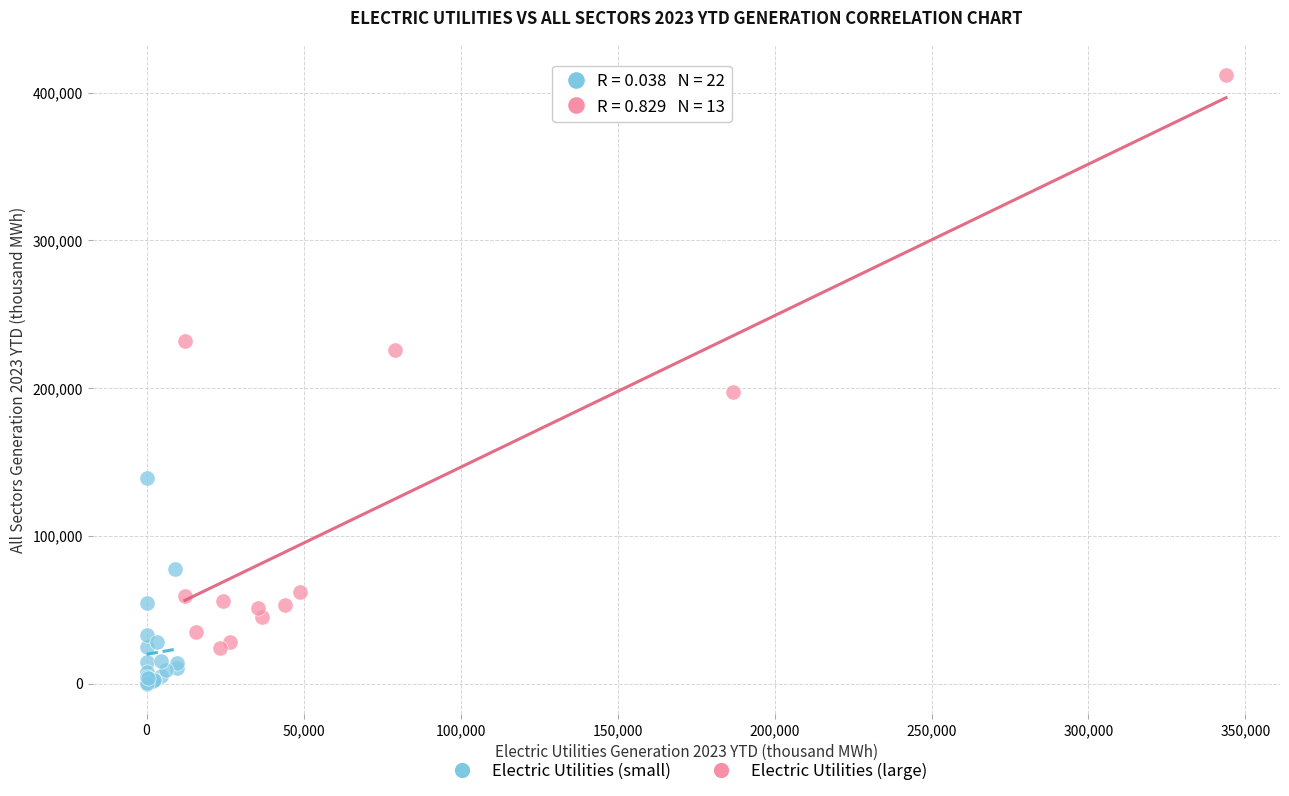

Which series contains the highest Y value?

Electric Utilities (large)